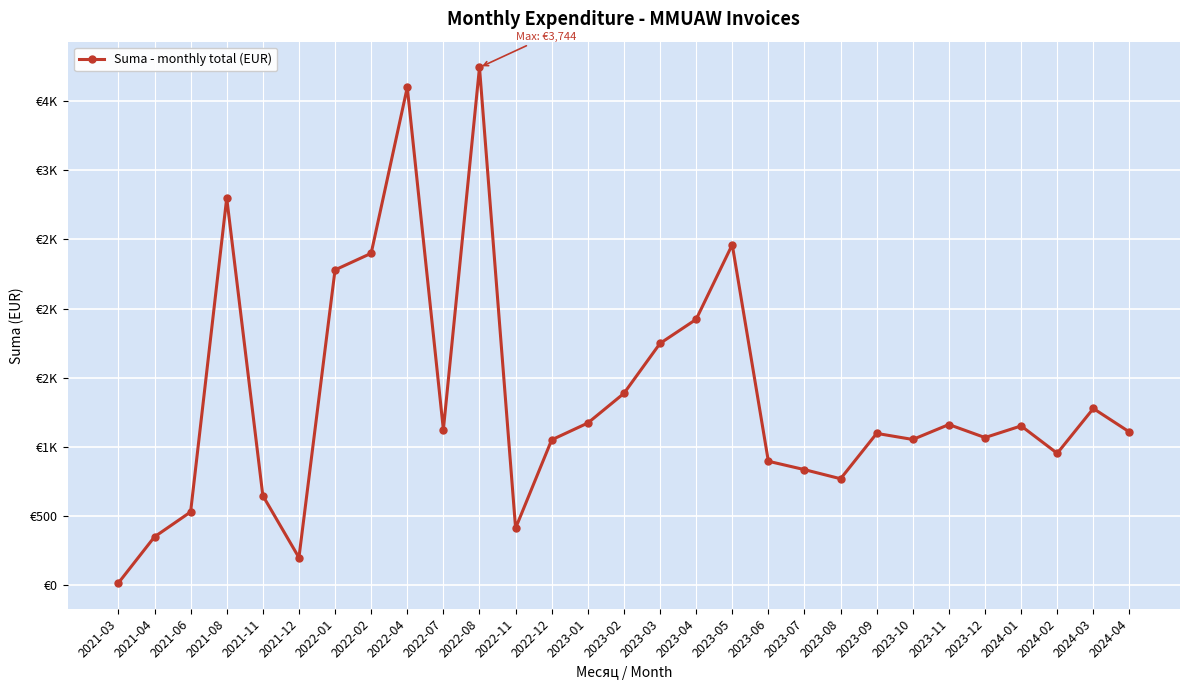

What is the sum of all values?

39228.0